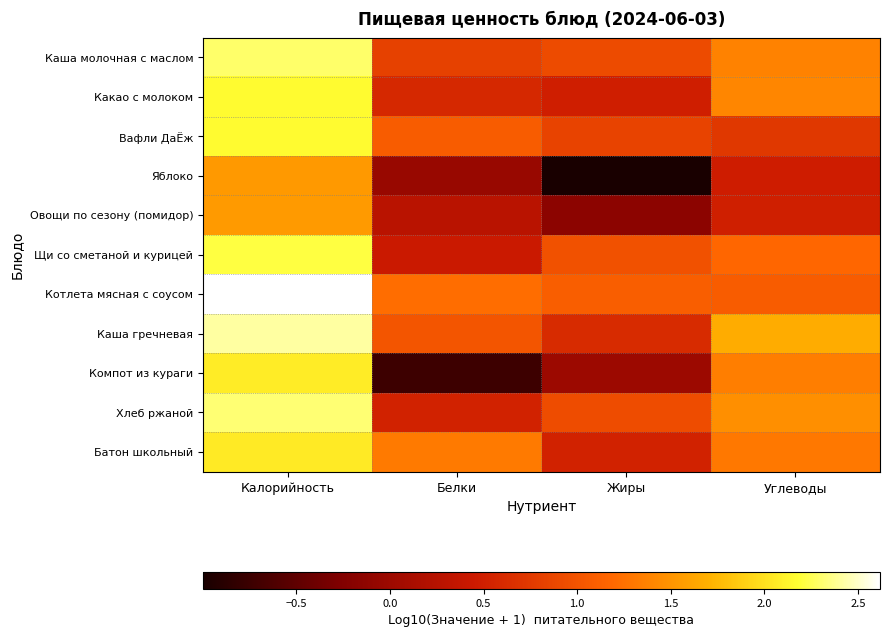

Rank the series by their maximum value, from lowest to highest.

Яблоко, Овощи по сезону (помидор), Батон школьный, Компот из кураги, Вафли ДаЁж, Какао с молоком, Щи со сметаной и курицей, Каша молочная с маслом, Хлеб ржаной, Каша гречневая, Котлета мясная с соусом